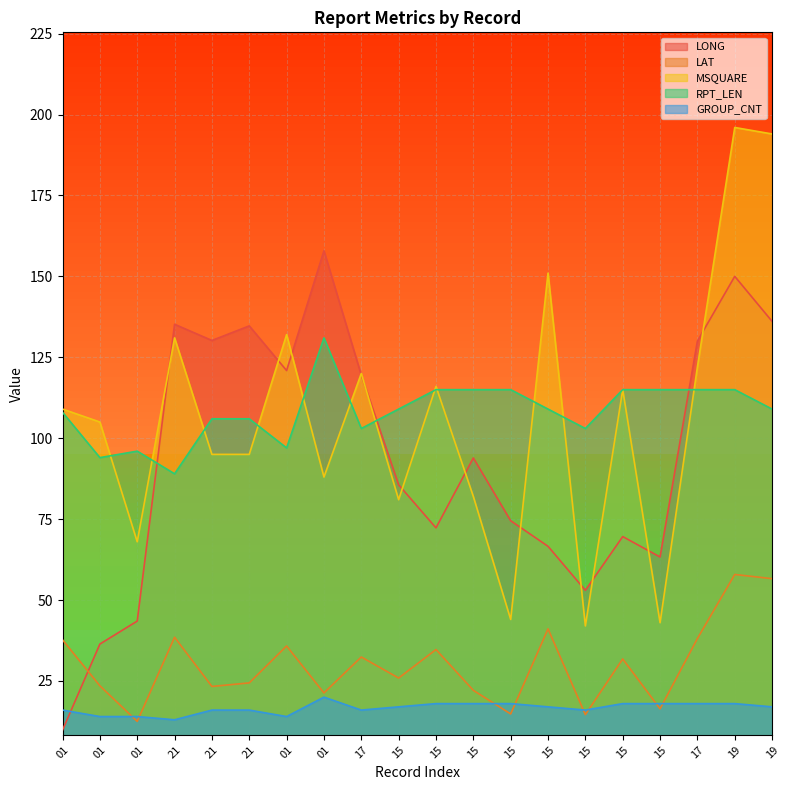

Where is the first local minimum for LONG?

21